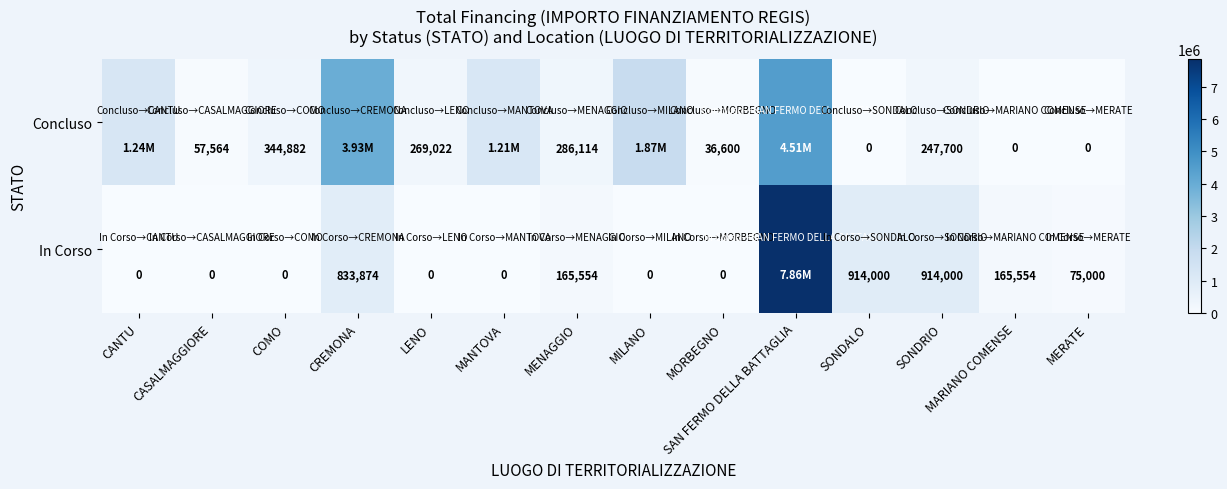

Between MORBEGNO and SONDALO, which series saw the biggest shift?

In Corso